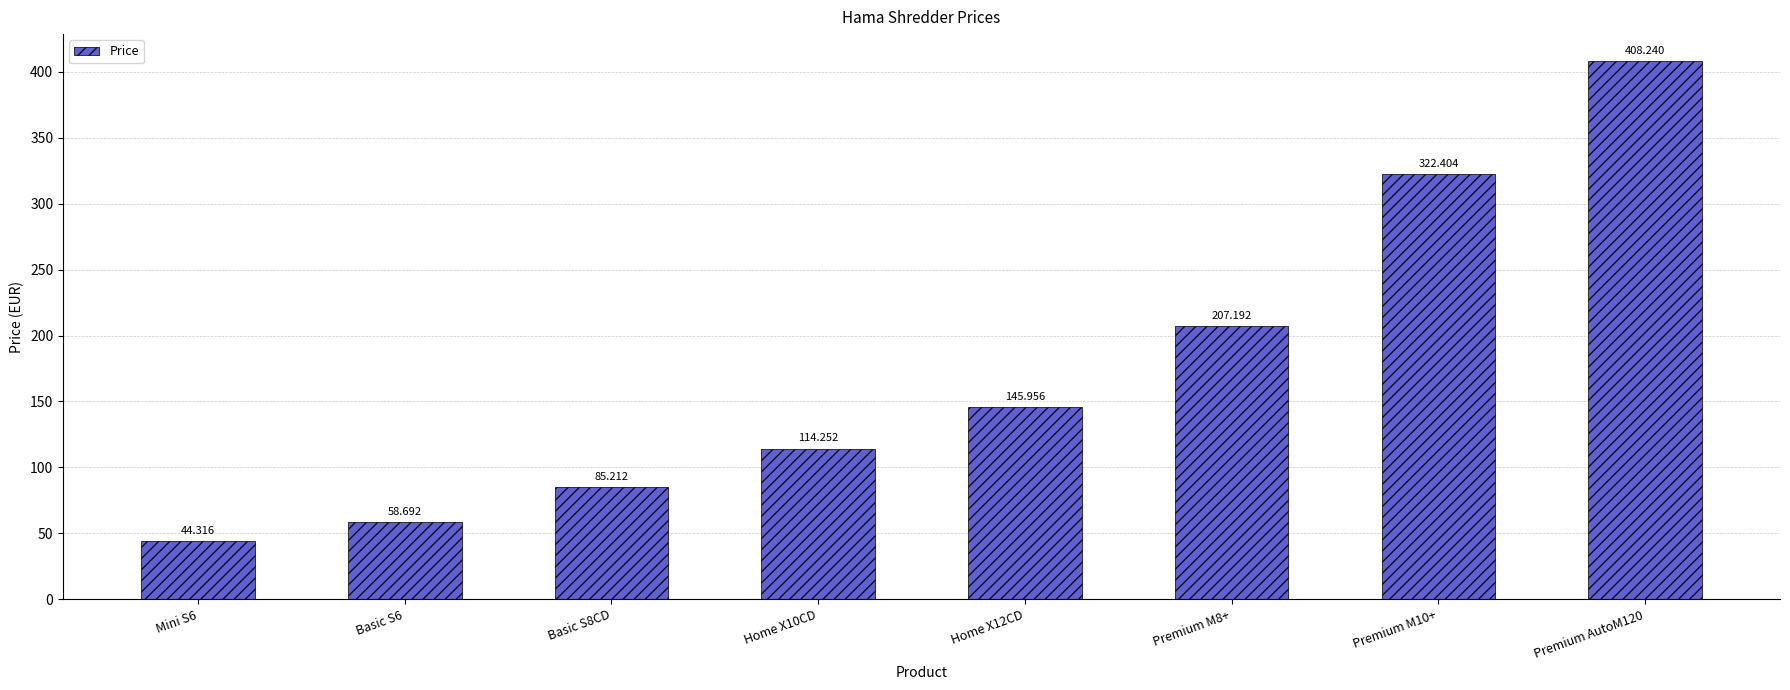

Reading right to left, list all the values displayed in this chart.

Premium AutoM120=408.2	Premium M10+=322.4	Premium M8+=207.2	Home X12CD=146.0	Home X10CD=114.3	Basic S8CD=85.2	Basic S6=58.7	Mini S6=44.3